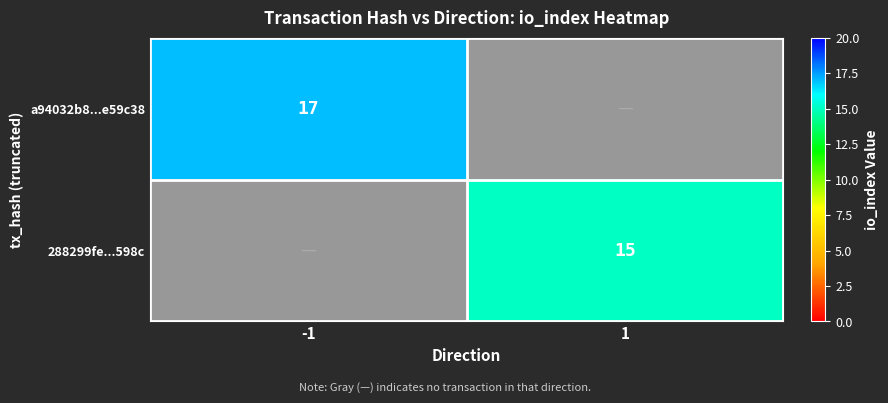

Rank the categories by 288299fe...598c value from highest to lowest.

1, -1